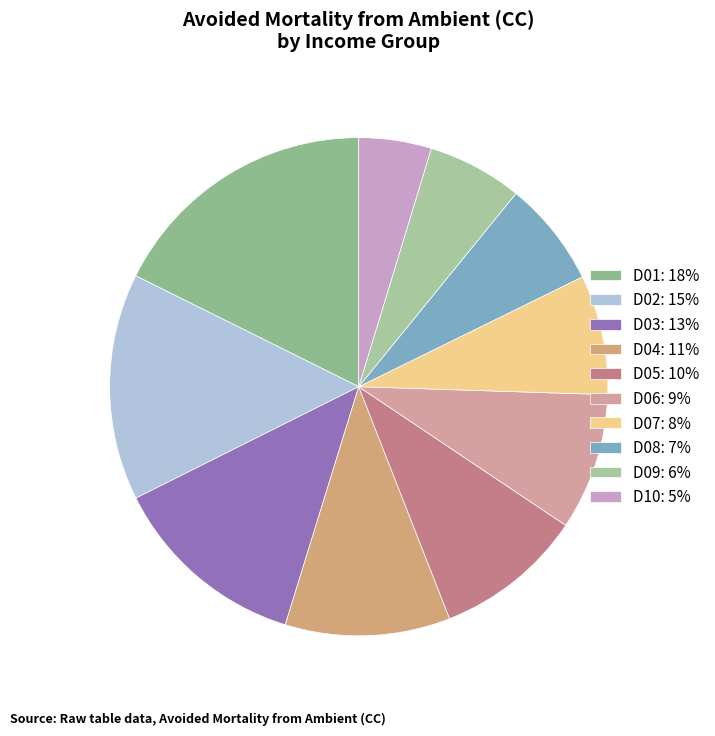

Approximately how many times larger is the value at D09 compared to D04?

0.6